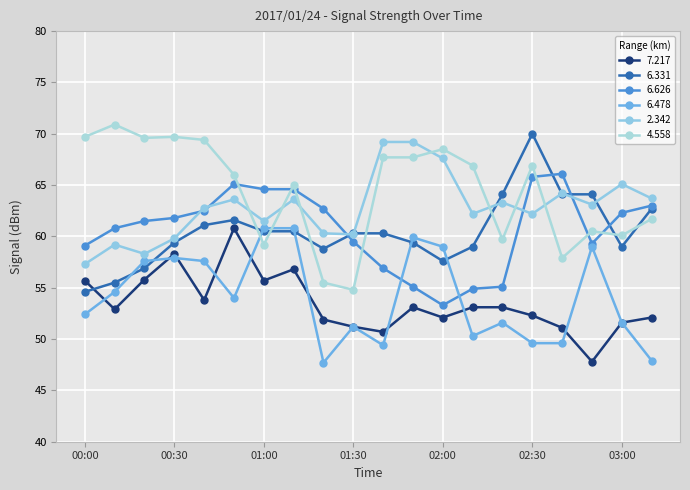

At which category does 6.478 reach its first local peak?

00:30